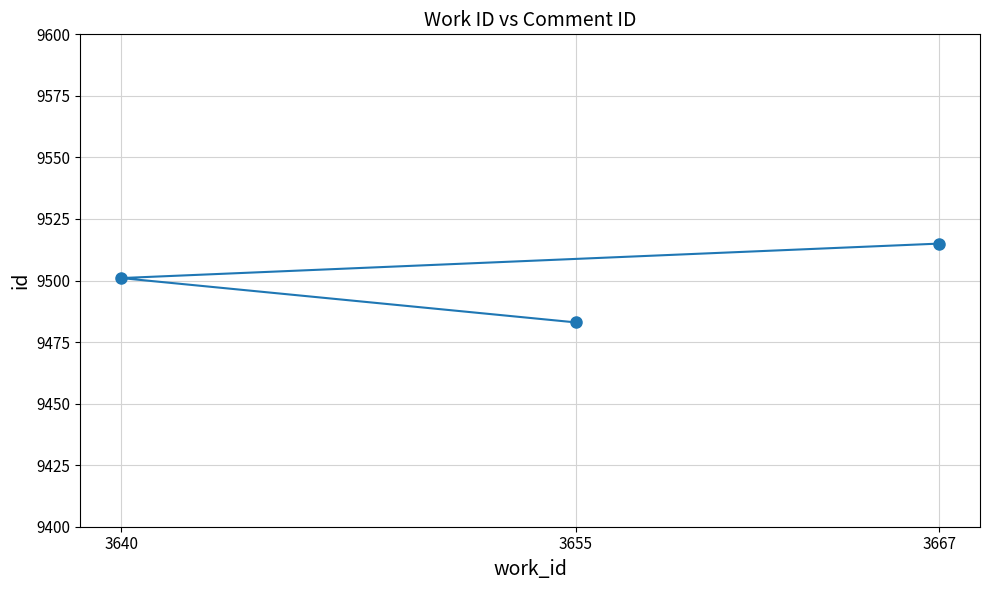

What is the value of the 2nd point from the left?

9483